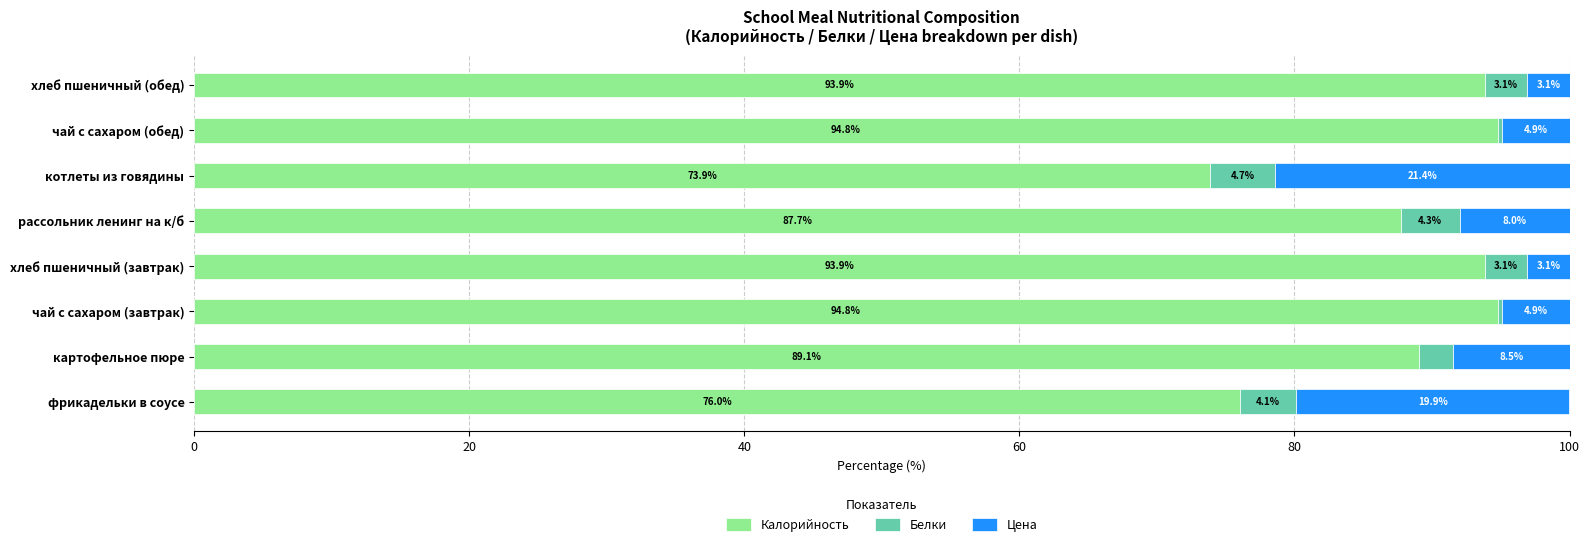

What is the total value across all series at котлеты из говядины?

100.0